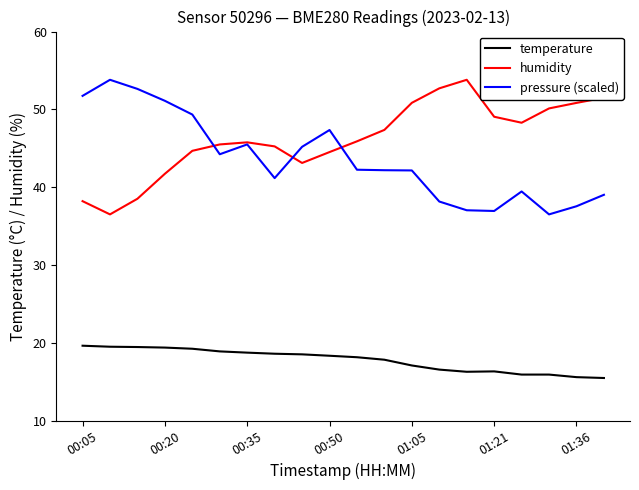

True or false: pressure (scaled) and temperature intersect in this chart.

False